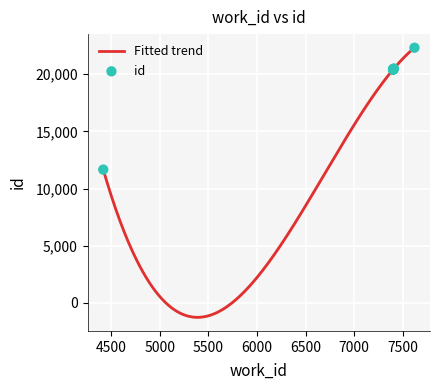

What is the ratio of the value at 7399 to the value at 7401?

1.0